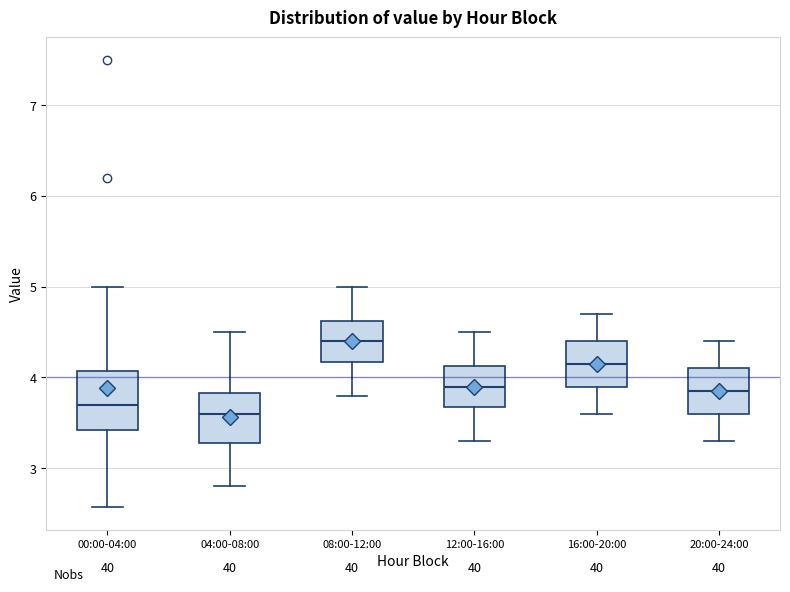

Where does the median line of the box for 08:00-12:00 sit on the y-axis? The values are not printed on the chart, so give them approximately, as read against the axis.

4.4